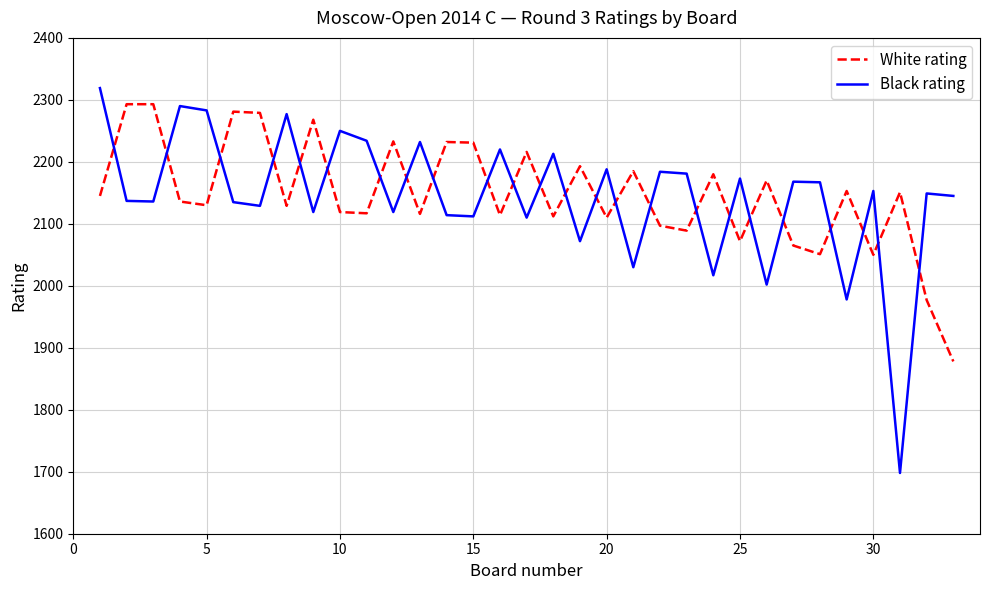

What is the smallest value displayed?

1698